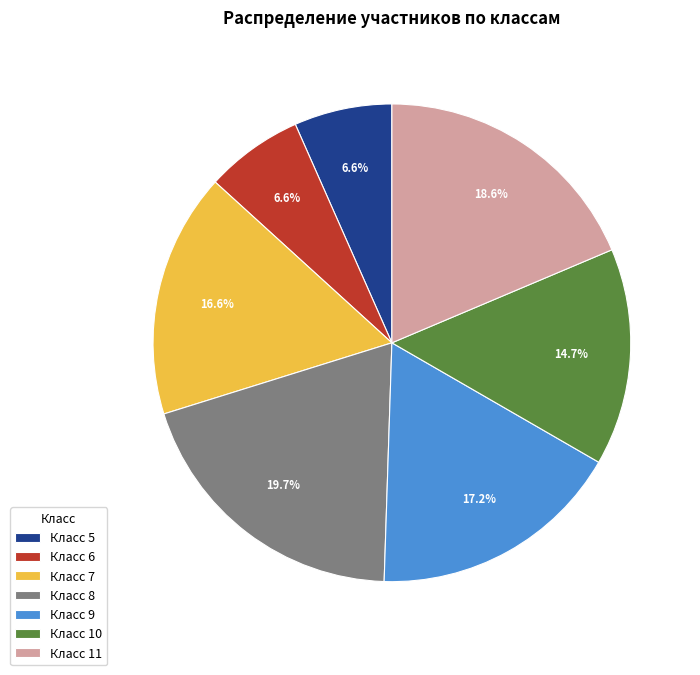

Is Класс 9 the majority of the pie?

No